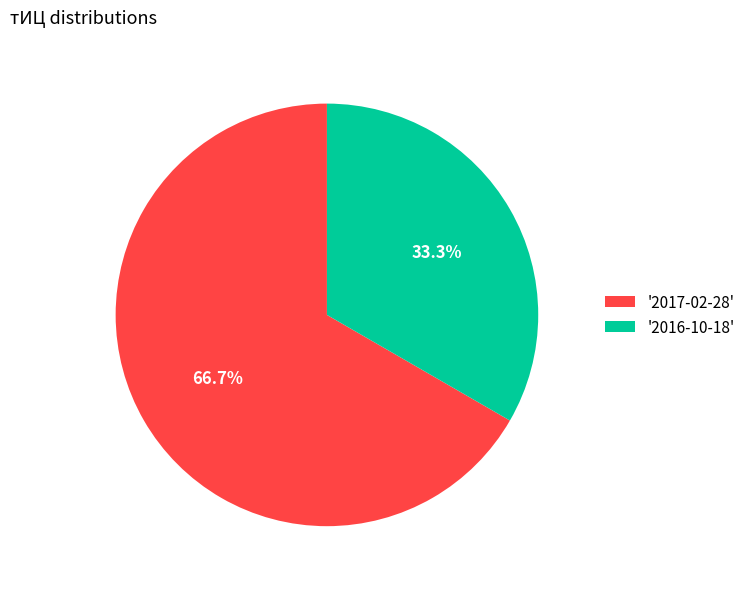

Which category has the smallest portion of the pie?

'2016-10-18'